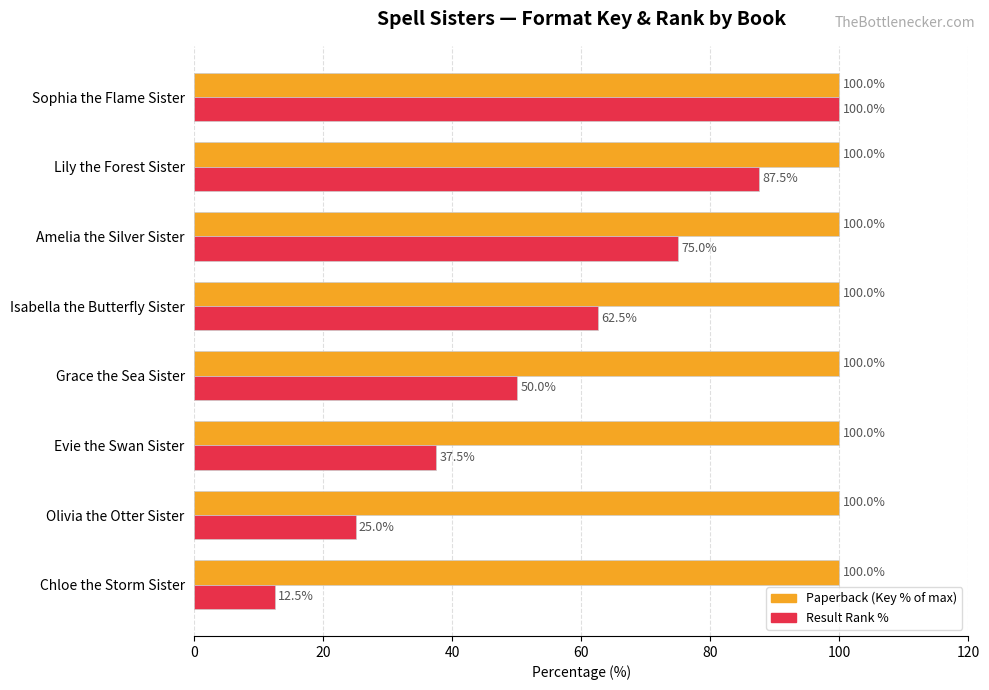

What is the minimum value shown in the chart?

12.5